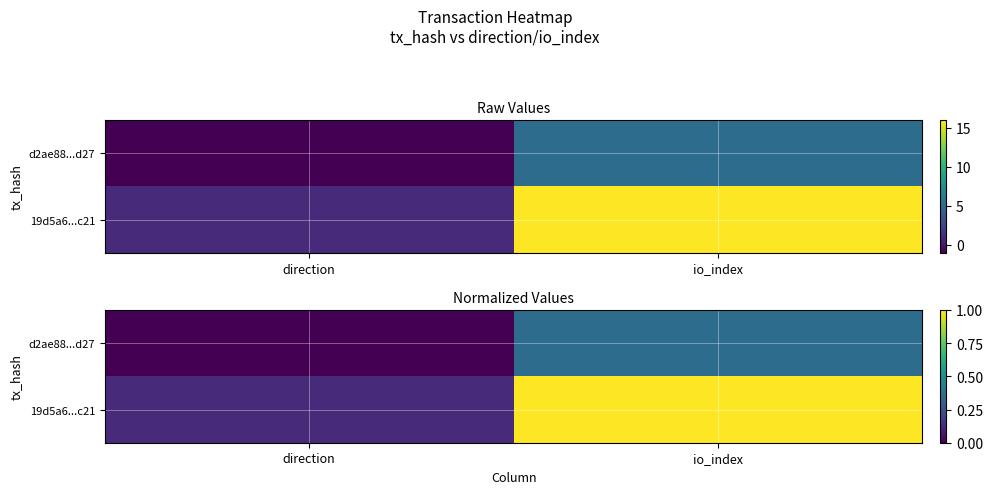

What is the maximum value for 19d5a6...c21?

1.0